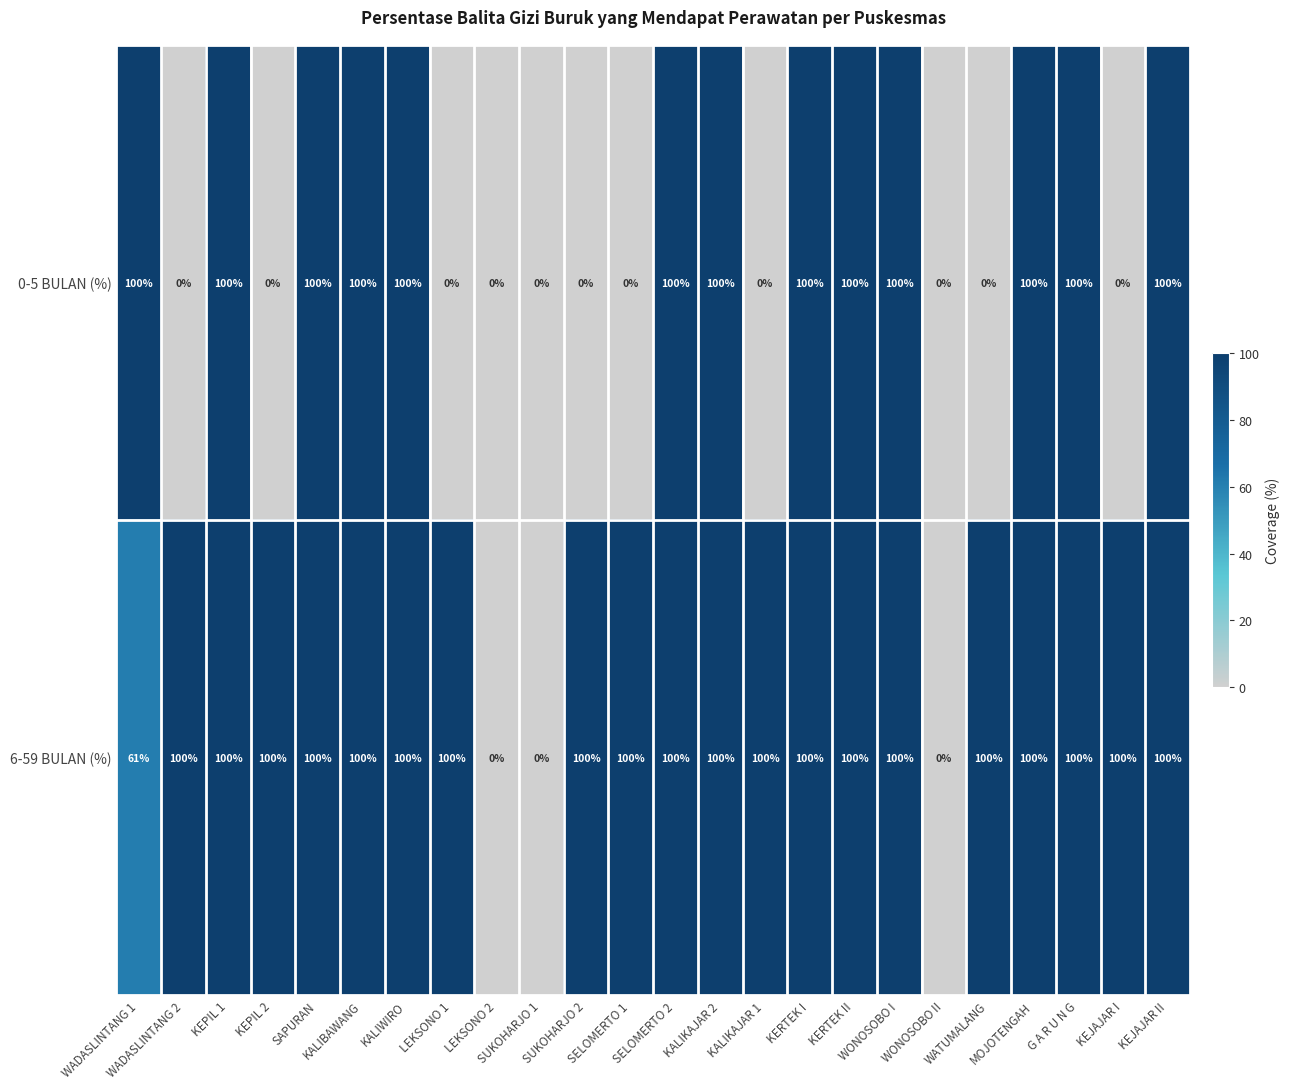

What is the highest value of the 0-5 BULAN (%) series?

100